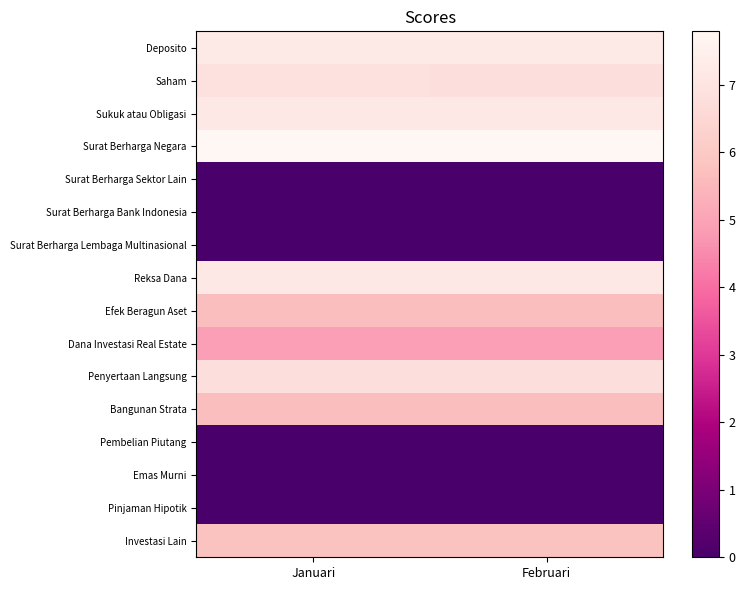

Reading left to right, extract all data points from this chart.

Deposito: Januari=7.2	Februari=7.2
Saham: Januari=6.9	Februari=6.8
Sukuk atau Obligasi: Januari=7.2	Februari=7.2
Surat Berharga Negara: Januari=7.8	Februari=7.8
Surat Berharga Sektor Lain: Januari=0.0	Februari=0.0
Surat Berharga Bank Indonesia: Januari=0.0	Februari=0.0
Surat Berharga Lembaga Multinasional: Januari=0.0	Februari=0.0
Reksa Dana: Januari=7.2	Februari=7.2
Efek Beragun Aset: Januari=5.7	Februari=5.7
Dana Investasi Real Estate: Januari=4.9	Februari=4.9
Penyertaan Langsung: Januari=6.8	Februari=6.8
Bangunan Strata: Januari=5.7	Februari=5.7
Pembelian Piutang: Januari=0.0	Februari=0.0
Emas Murni: Januari=0.0	Februari=0.0
Pinjaman Hipotik: Januari=0.0	Februari=0.0
Investasi Lain: Januari=5.8	Februari=5.8